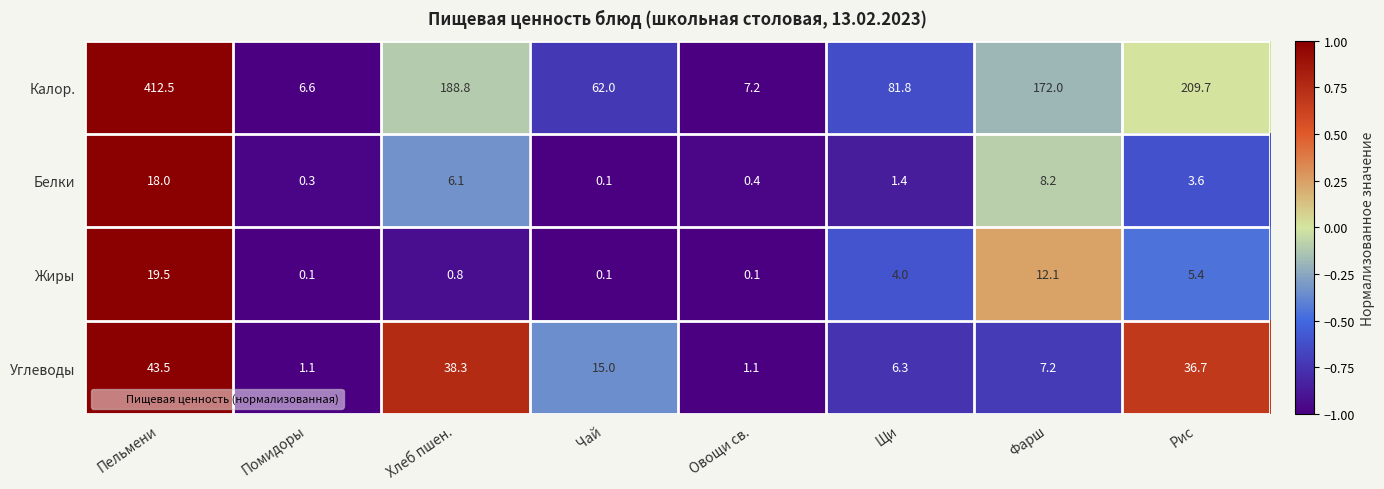

The value of Жиры at Пельмени is 19.5. True or false?

True